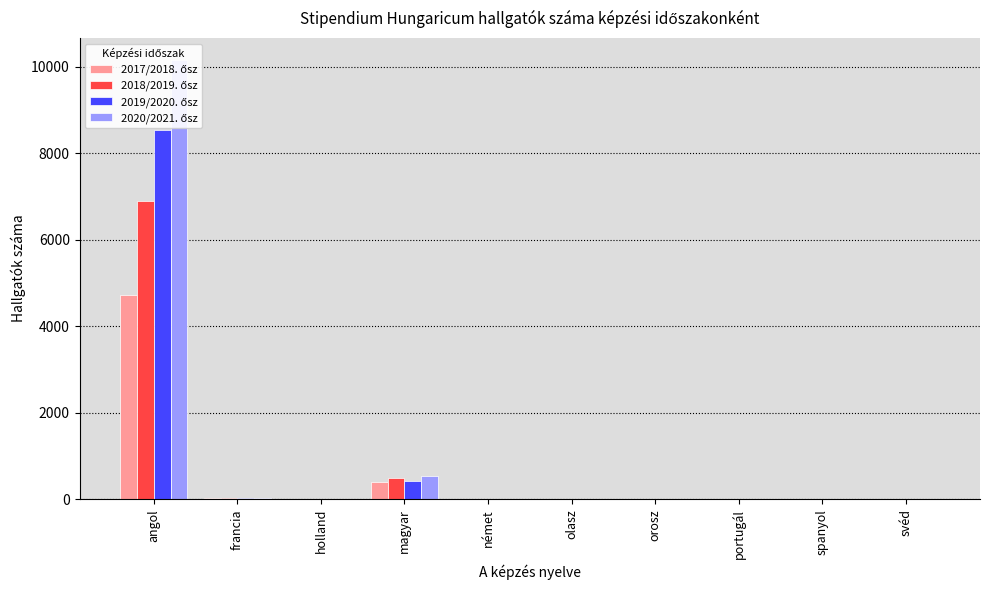

Reading left to right, what are all the values shown in this chart?

2017/2018. ősz: 4727	19	0	393	1	1	4	0	2	1
2018/2019. ősz: 6902	28	1	488	3	1	8	0	4	5
2019/2020. ősz: 8546	33	2	432	3	1	6	0	5	7
2020/2021. ősz: 10154	39	3	542	5	2	5	1	3	5